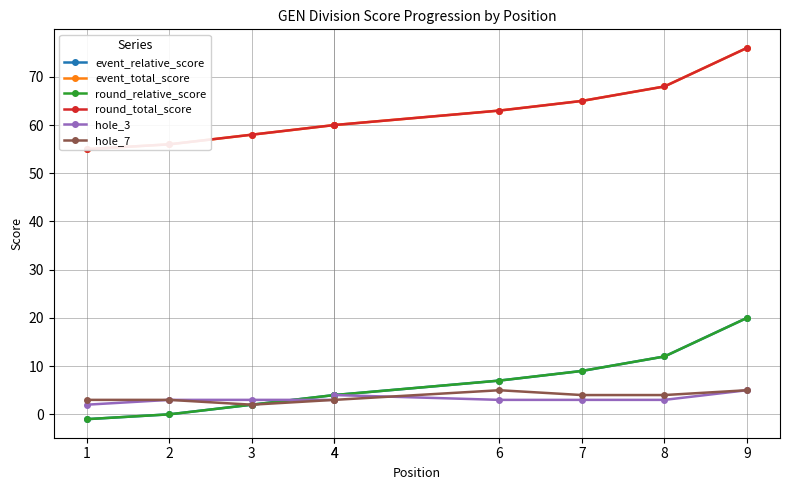

What is the value of the event_relative_score point at the 8th from the left?

12